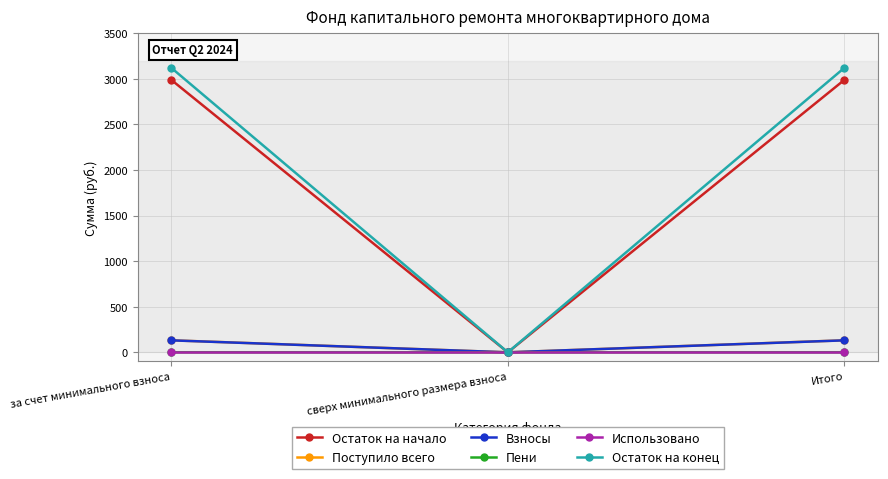

What is the label of the 2nd point from the right?

сверх минимального размера взноса